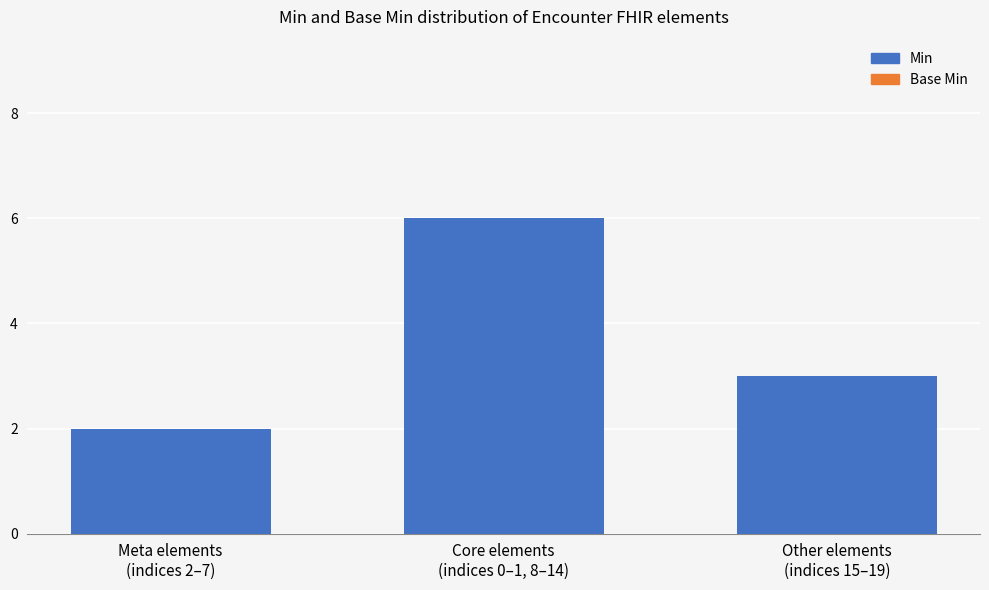

Which label corresponds to the smallest value in the chart?

Meta elements
(indices 2–7)